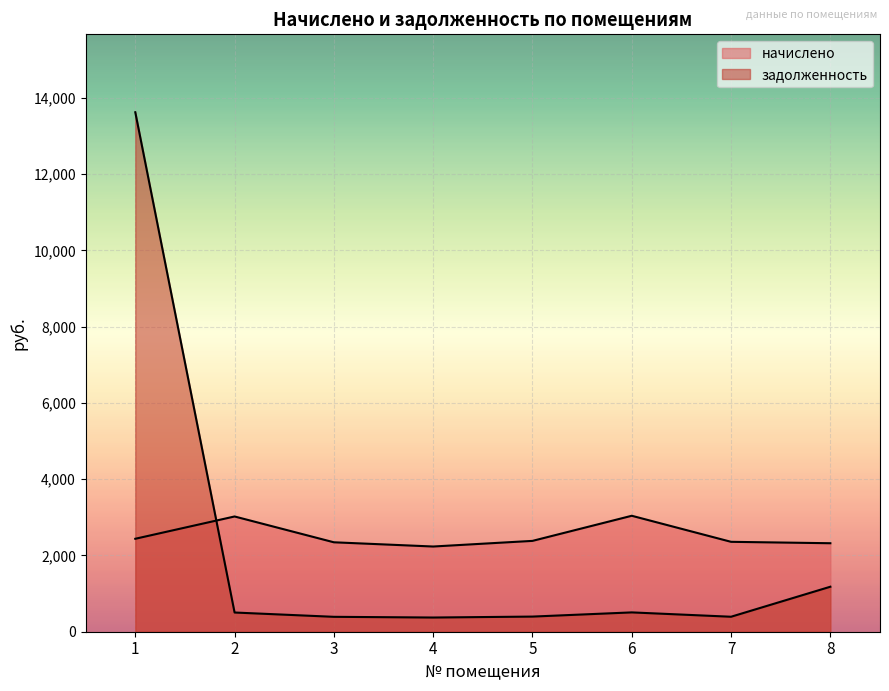

List the series in order of their peak value, lowest first.

начислено, задолженность